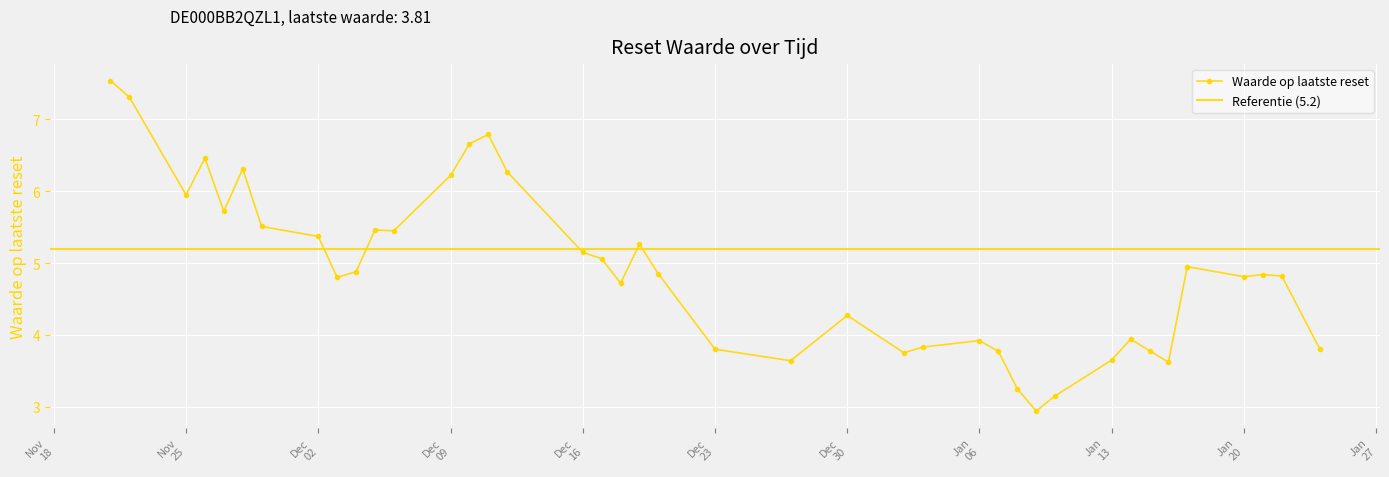

What is the value of the 26th point from the left?

3.8